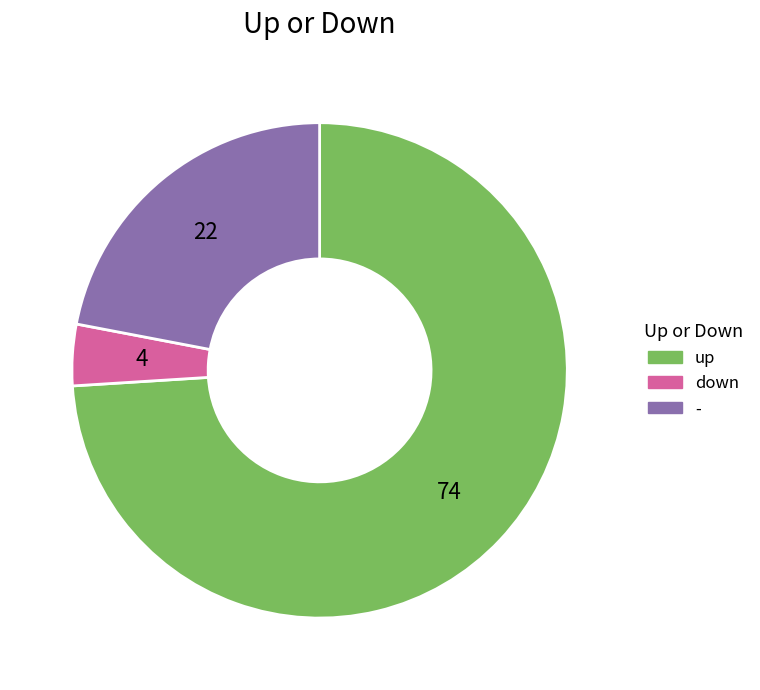

Does down represent more than half of the total?

No